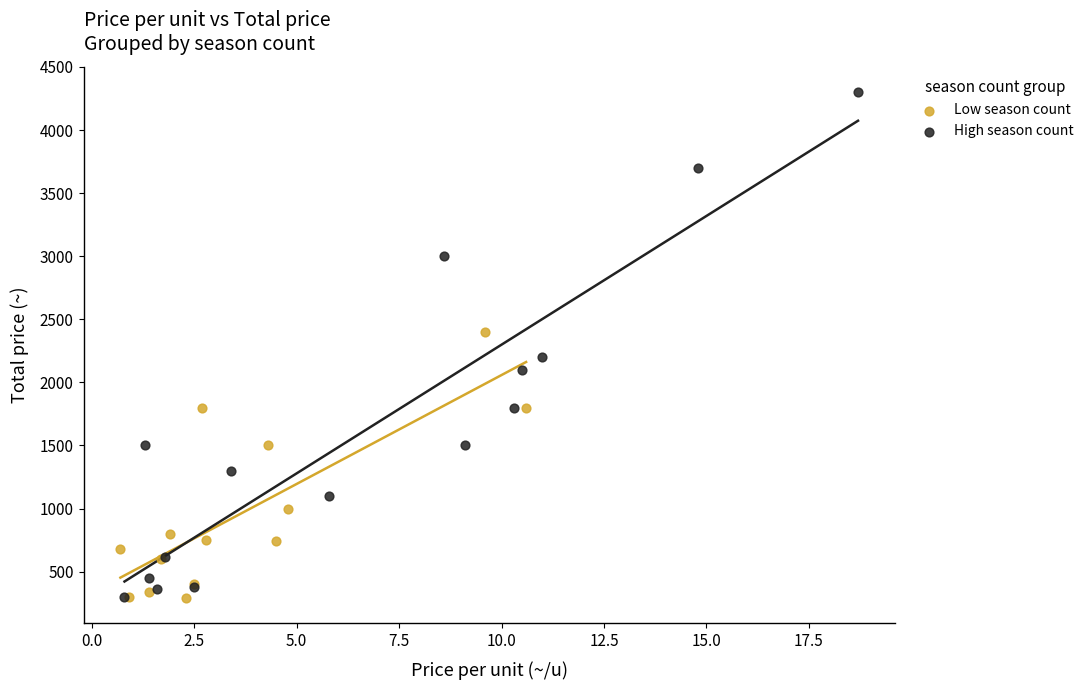

Which series reaches the maximum Y coordinate?

High season count